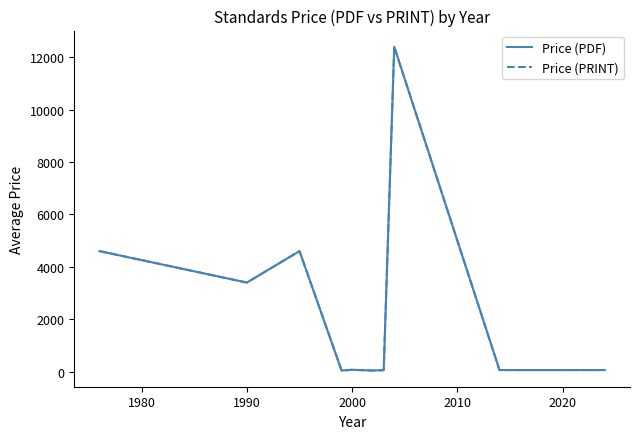

How many interior local peaks does the Price (PDF) series have?

3